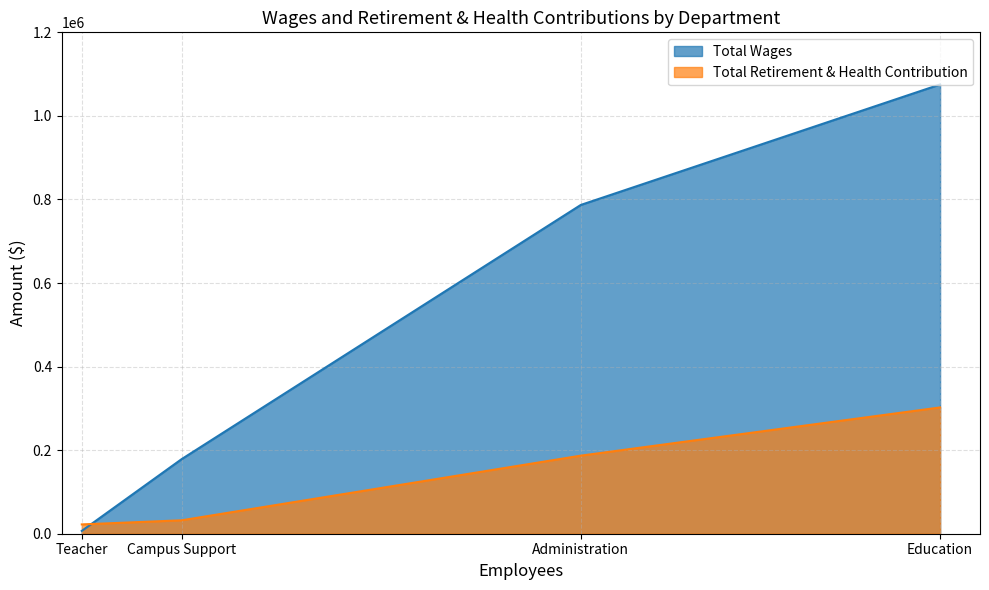

What are all the series names shown in the legend?

Total Wages, Total Retirement & Health Contribution